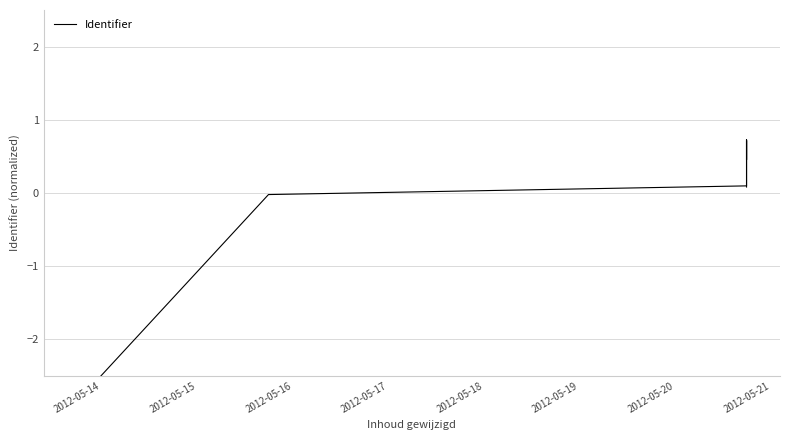

What is the maximum value shown in the chart?

0.7